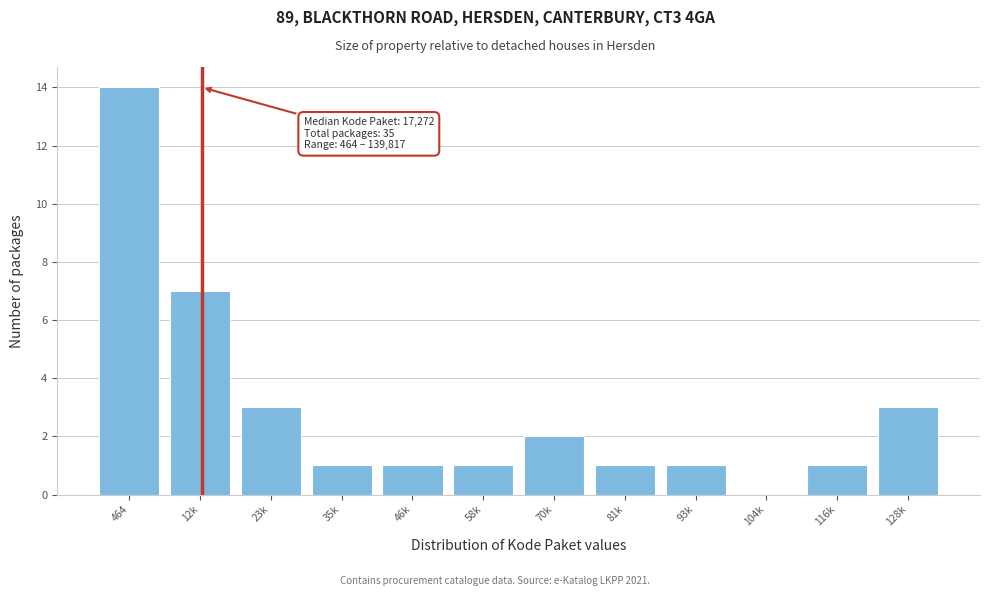

Reading left to right, transcribe all the data shown in this chart.

464=14	12k=7	23k=3	35k=1	46k=1	58k=1	70k=2	81k=1	93k=1	104k=0	116k=1	128k=3